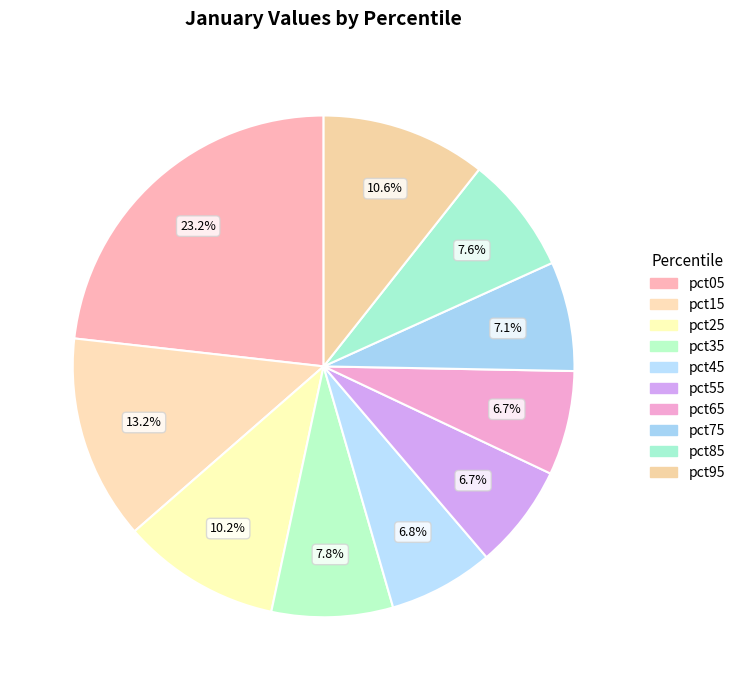

What percentage is NOT represented by pct65?

93.3%